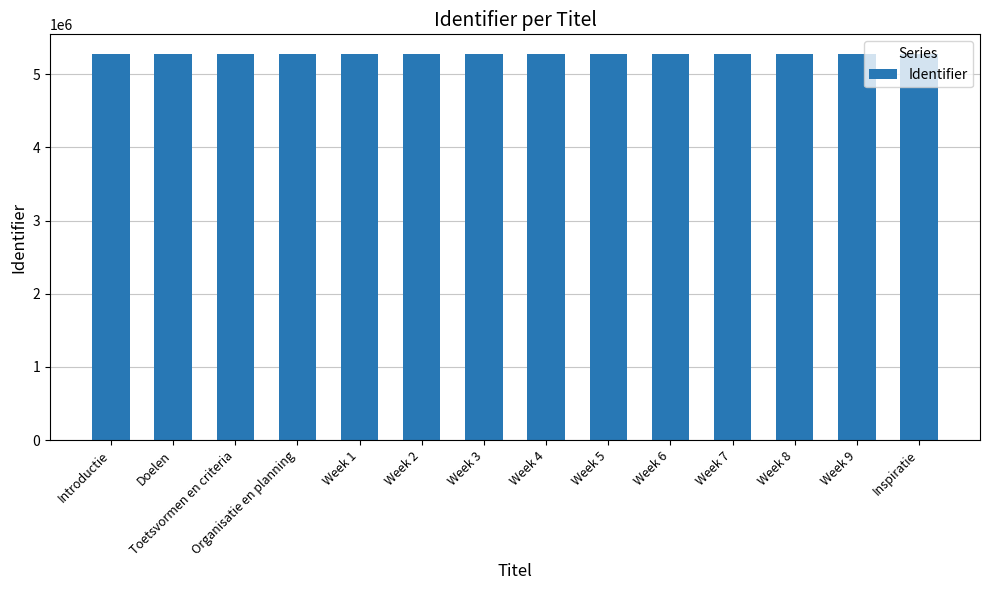

What is the sum of all values?

73938336